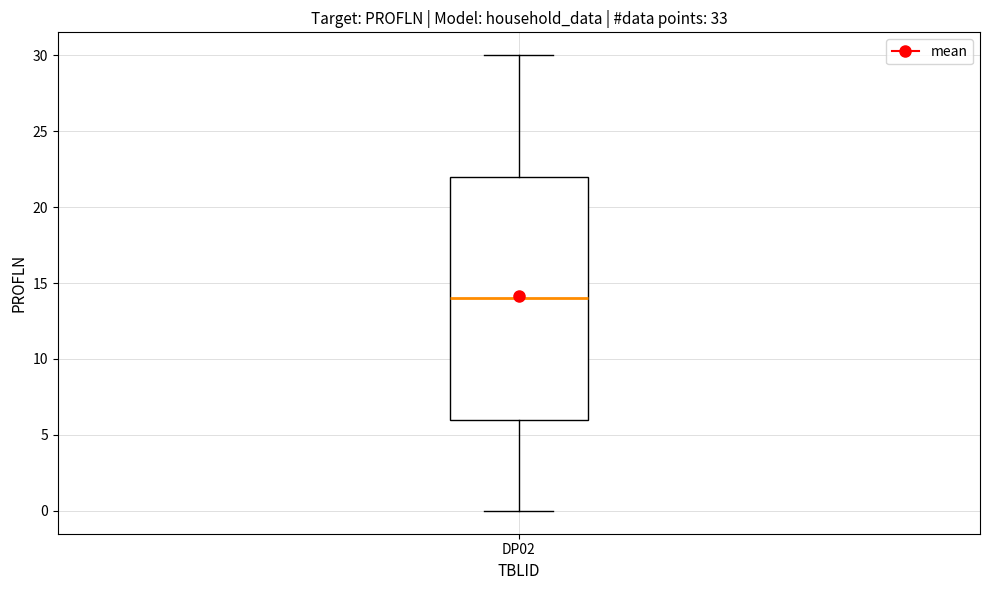

Transcribe this box plot: give where the median line is, the range the box spans, and where the two whiskers end, as read against the y-axis. The values are not printed on the chart, so give them approximately, as read against the axis.

median 14, box 6 to 22, whiskers 0 to 30